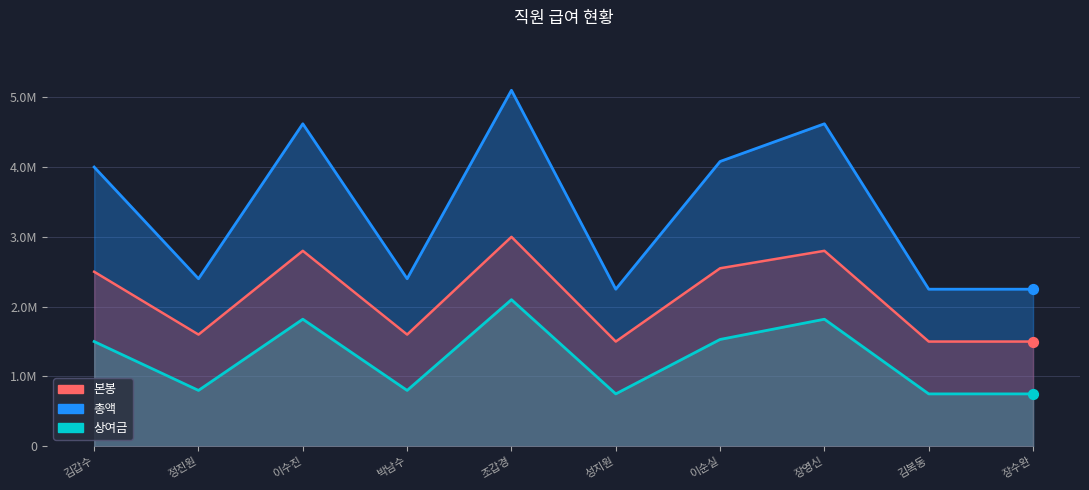

What are all the series names shown in the legend?

본봉, 상여금, 총액